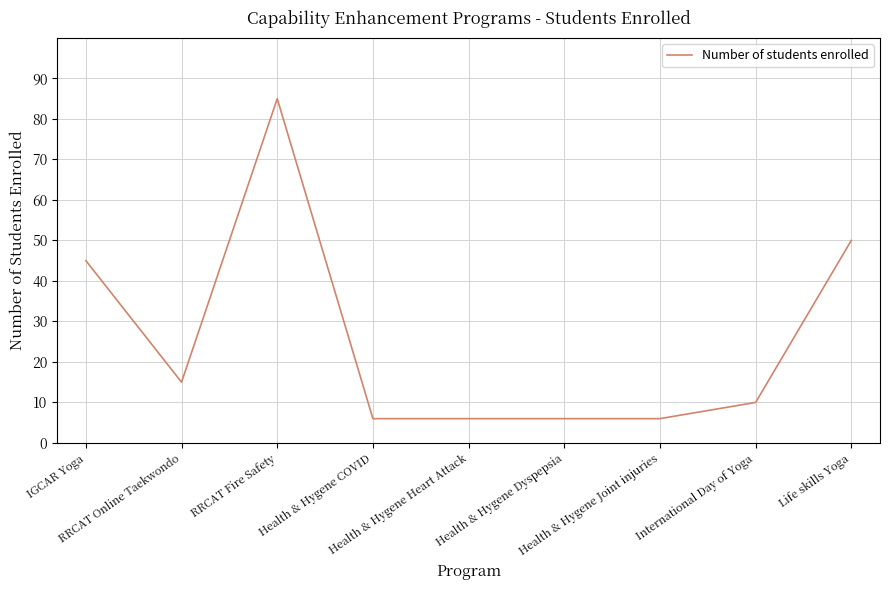

At which category does the chart reach its peak across all series?

RRCAT Fire Safety